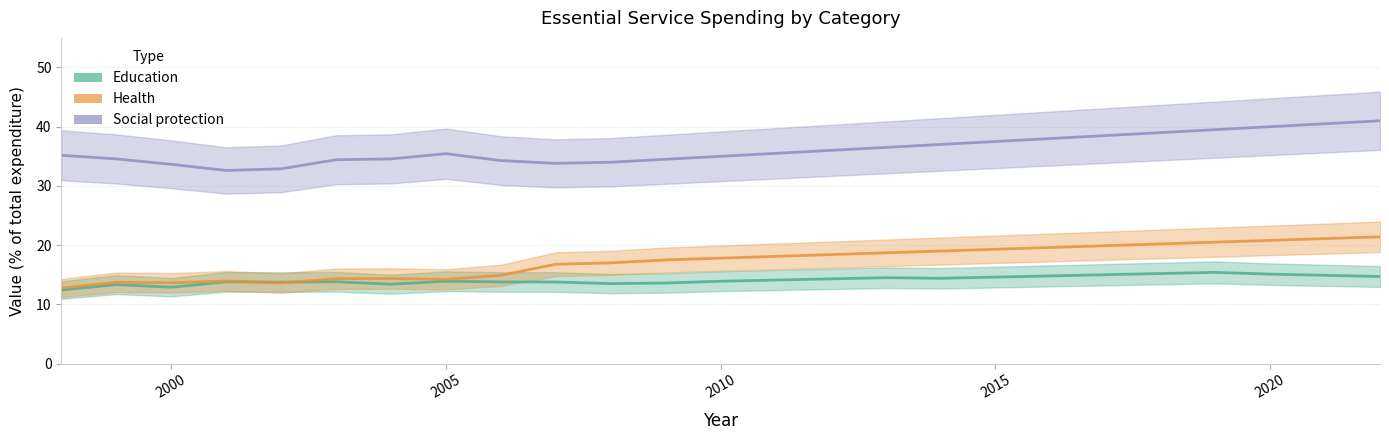

Reading left to right, list all the values displayed in this chart.

Education: 12.4	13.3	12.9	13.8	13.8	13.8	13.4	13.9	13.8	13.8	13.5	13.6	13.9	14.1	14.3	14.5	14.4	14.6	14.8	15.0	15.2	15.4	15.1	14.9	14.7
Health: 12.8	13.7	13.6	13.9	13.6	14.3	14.4	14.2	14.9	16.8	17.0	17.5	17.8	18.1	18.4	18.7	19.0	19.3	19.6	19.9	20.2	20.5	20.8	21.1	21.4
Social protection: 35.2	34.6	33.6	32.6	32.9	34.4	34.6	35.4	34.3	33.8	34.0	34.5	35.0	35.5	36.0	36.5	37.0	37.5	38.0	38.5	39.0	39.5	40.0	40.5	41.0